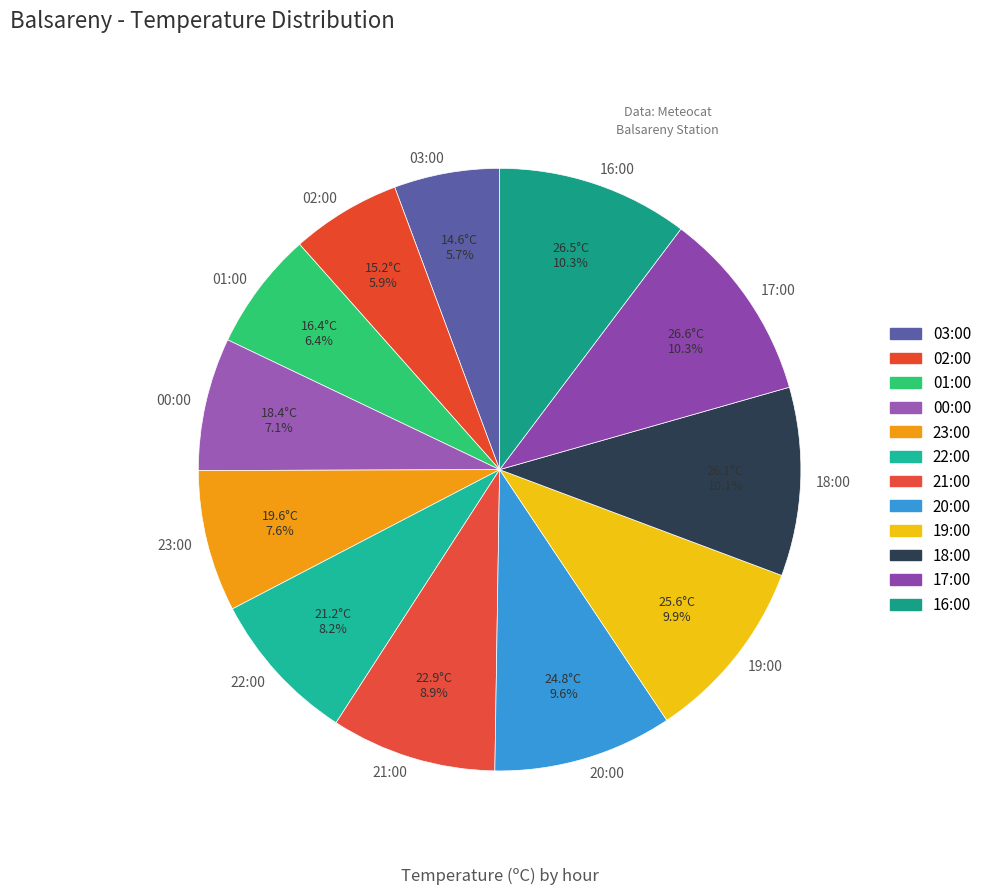

What portion of the pie excludes 03:00?

94.3%